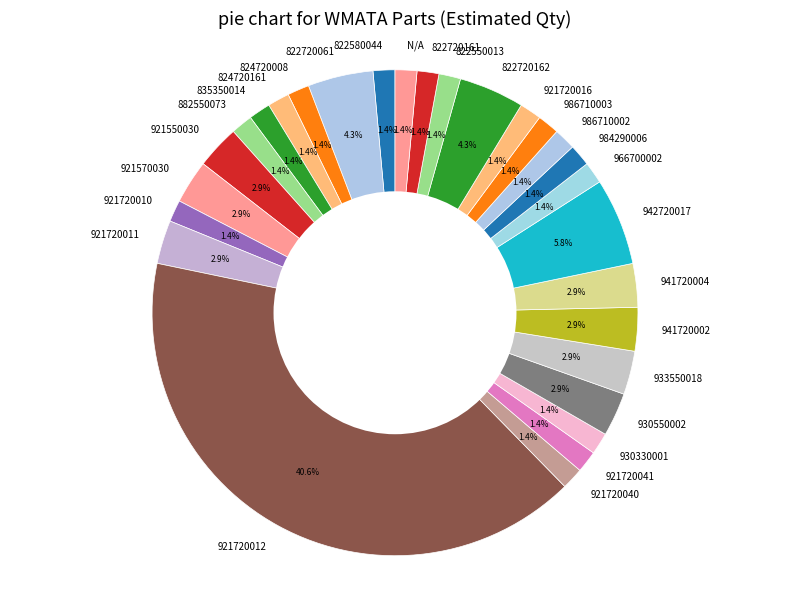

How much of the chart is everything except 822580044?

98.6%